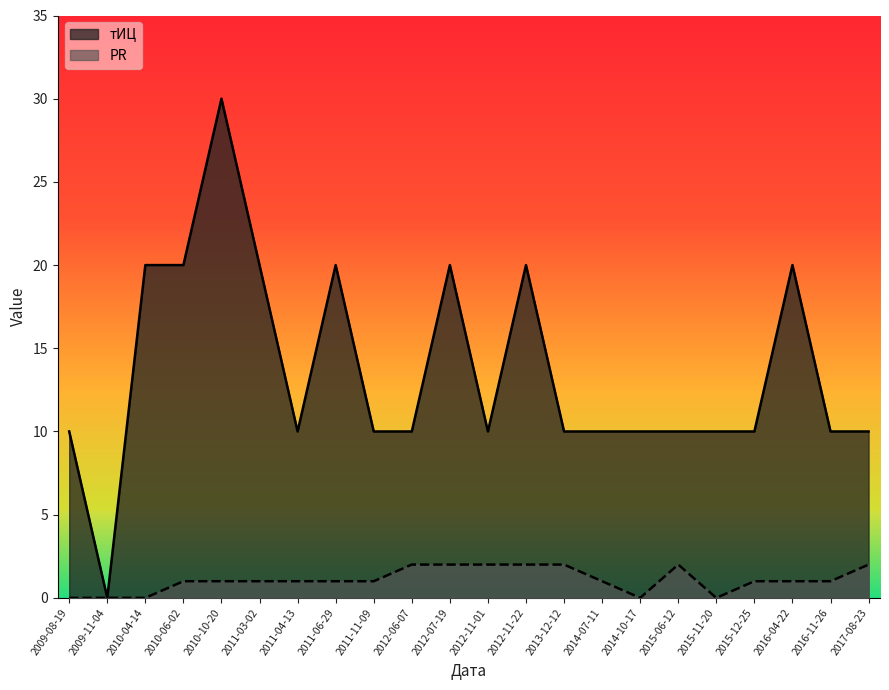

True or false: тИЦ and PR intersect in this chart.

False